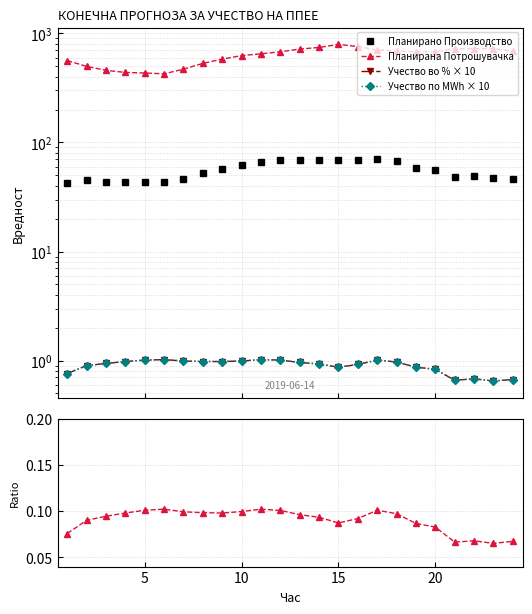

What is the difference between the maximum and minimum values in the Планирана Потрошувачка series?

367.2